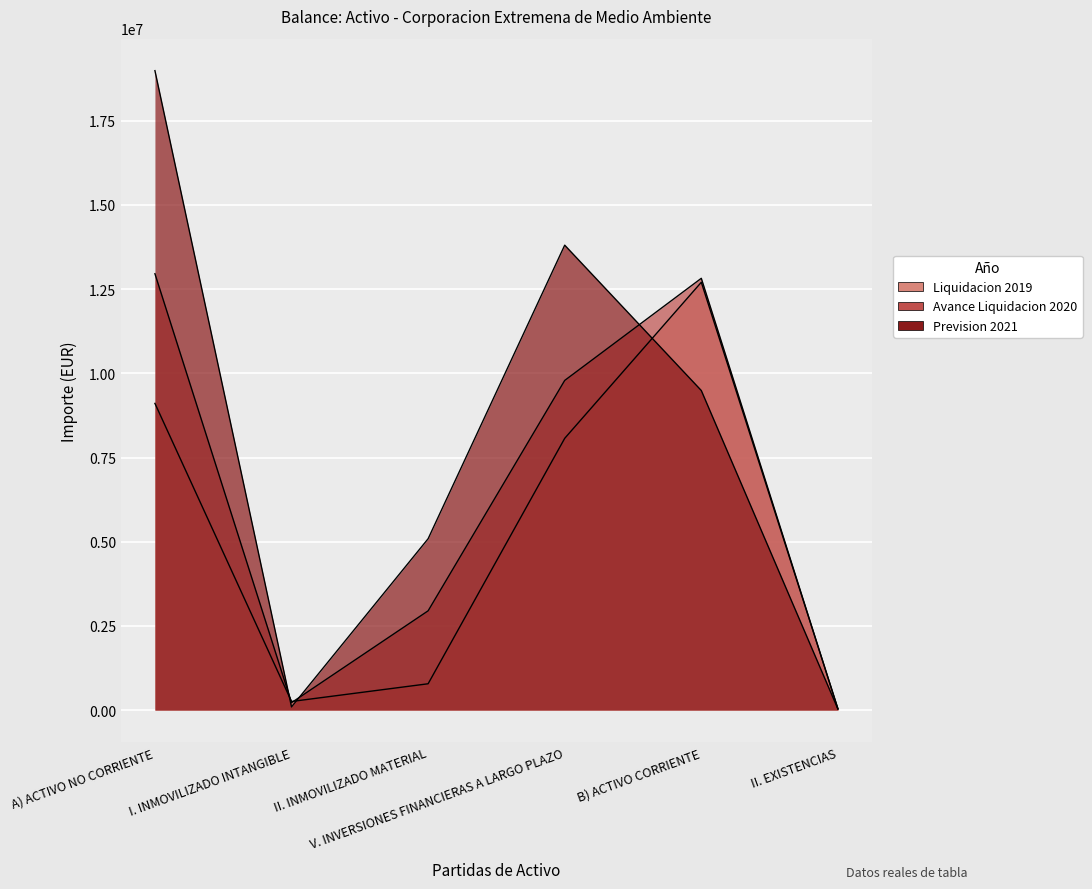

Where does the Avance Liquidacion 2020 series first go above 9789463?

A) ACTIVO NO CORRIENTE